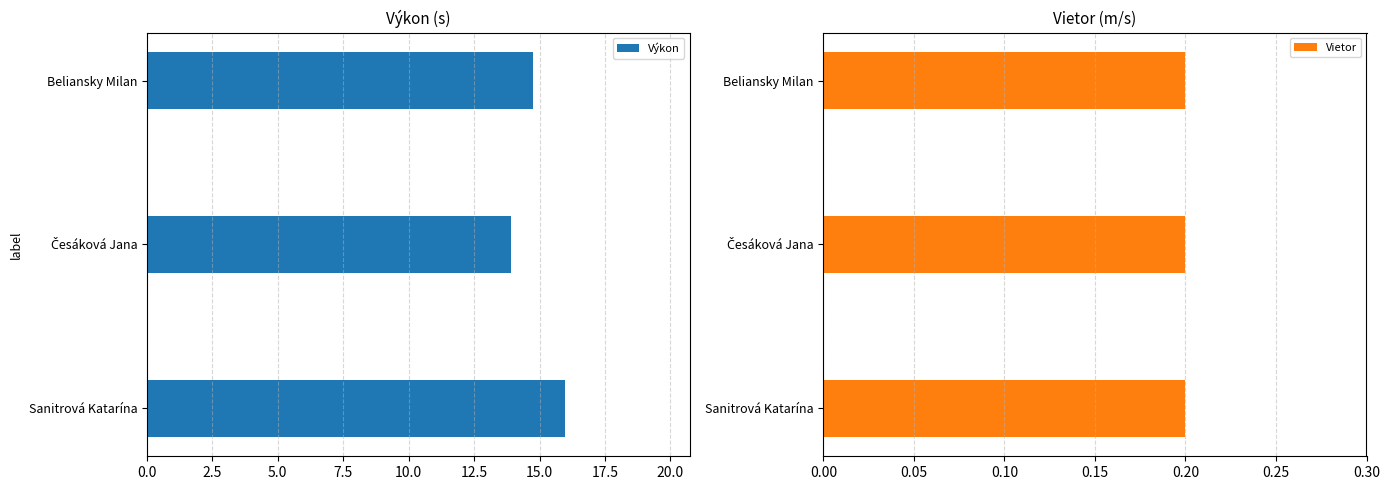

Is it true that Výkon equals 16.0 at Sanitrová Katarína?

True